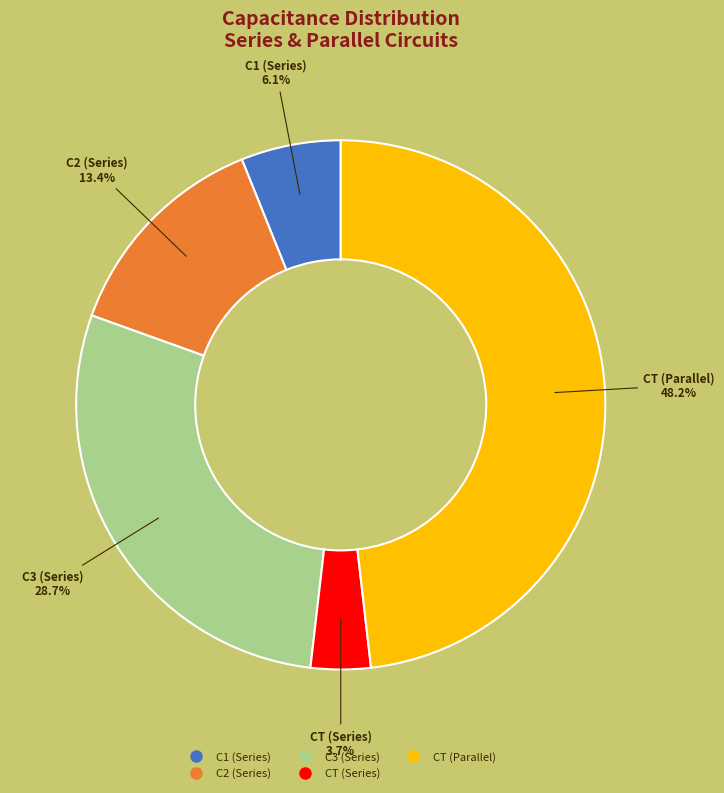

The C3 (Series) slice represents 41% of the pie. True or false?

False